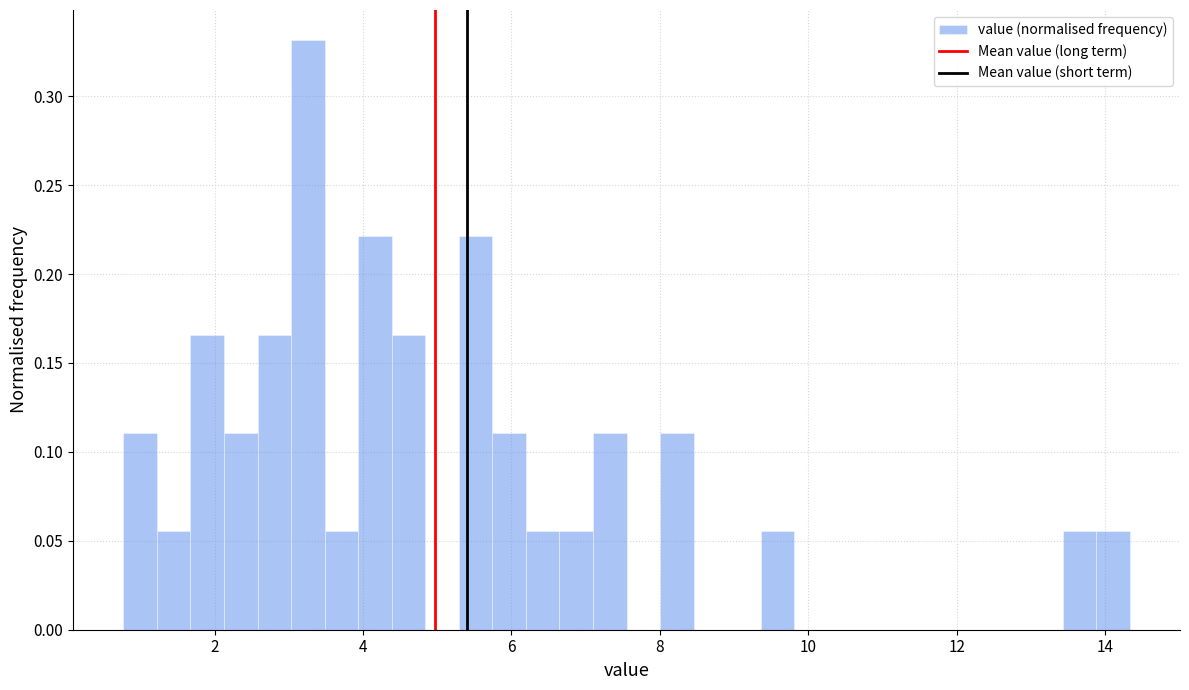

Read against the x-axis, roughly where is the centre of the tallest bar?

3.2